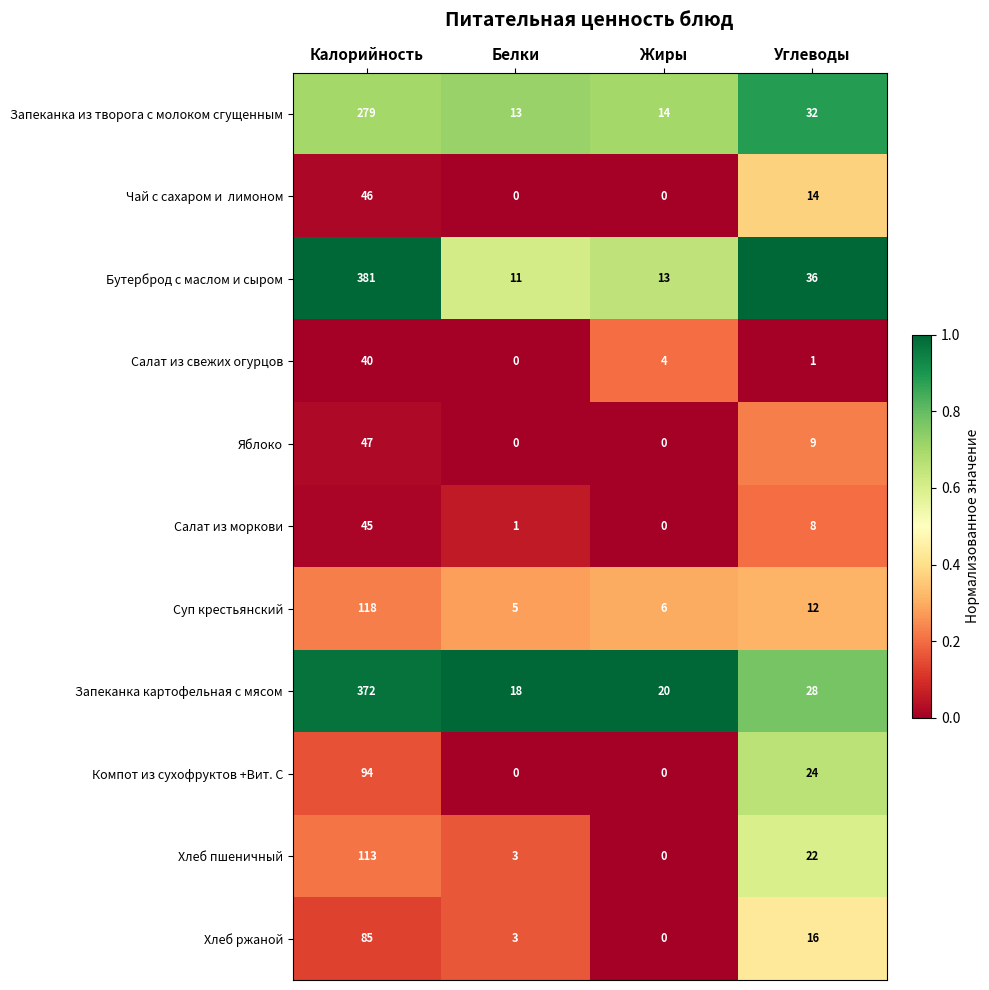

What is the total value across all series at Жиры?

57